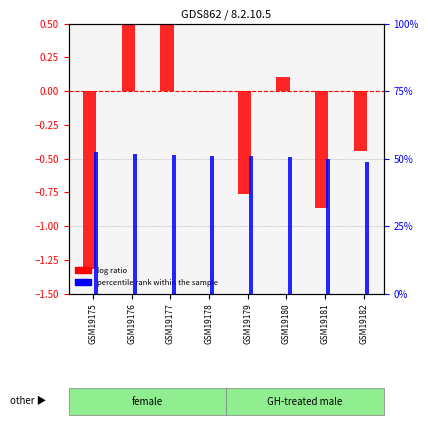

What is the difference between the percentile rank within the sample values at GSM19178 and GSM19181?

1.1